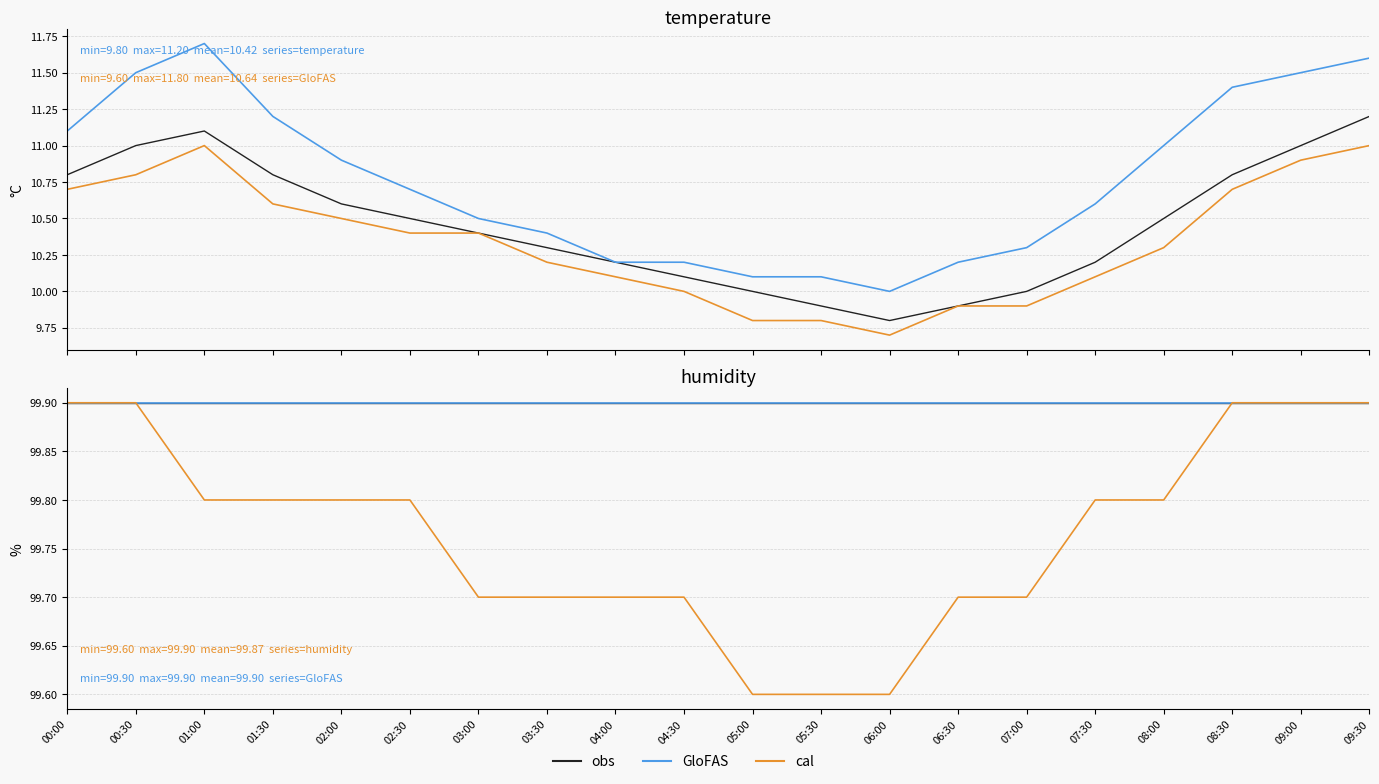

Between 02:30 and 09:30, which series saw the biggest shift?

cal